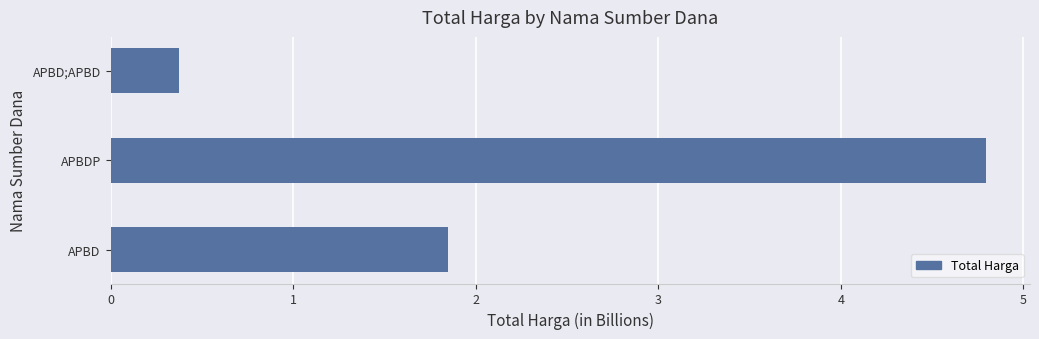

Does the chart contain stacked bars?

No